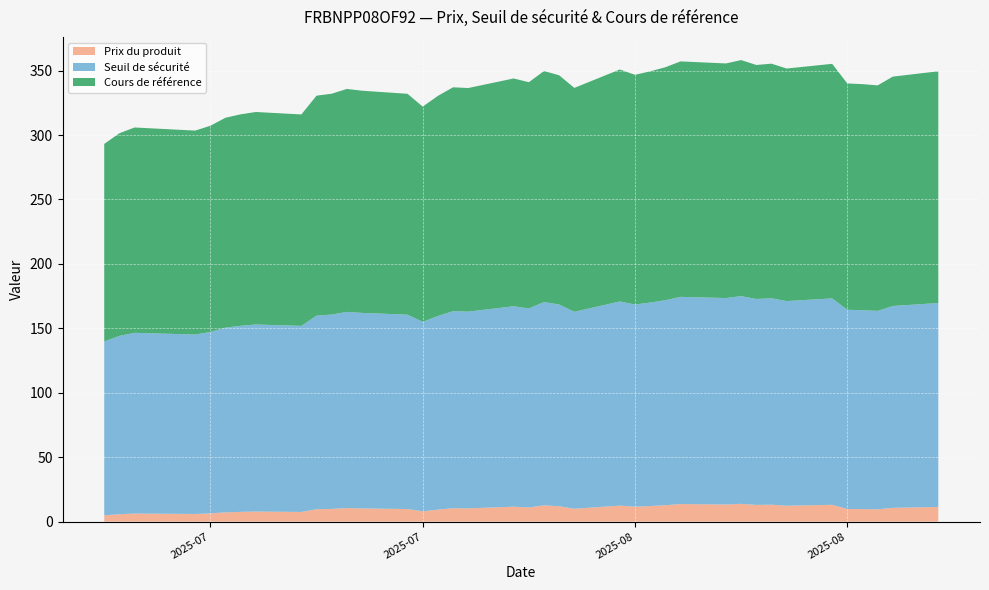

Reading left to right, transcribe all the data shown in this chart.

Prix du produit: 4.9	5.8	6.3	5.9	6.4	7.2	7.6	7.8	7.5	9.6	9.9	10.5	10.2	9.8	8.0	9.3	10.4	10.3	11.6	11.0	12.6	11.9	10.0	12.4	11.6	12.1	12.7	13.7	13.3	13.8	13.0	13.2	12.3	13.1	9.8	9.7	9.6	10.7	11.4
Seuil de sécurité: 134.9	138.4	140.2	139.3	140.8	143.3	144.4	145.1	144.4	150.2	150.8	152.2	151.7	150.8	147.0	150.3	152.9	152.7	155.5	154.4	157.8	156.5	152.9	158.4	156.9	157.9	159.1	160.8	160.2	161.2	159.8	160.2	158.8	160.2	154.6	154.4	154.0	156.6	158.2
Cours de référence: 153.3	157.2	159.3	158.2	160.0	162.9	164.1	164.9	164.1	170.7	171.4	173.0	172.4	171.4	167.0	170.8	173.7	173.5	176.8	175.5	179.3	177.9	173.7	180.0	178.3	179.4	180.8	182.7	182.1	183.2	181.6	182.0	180.4	182.0	175.6	175.4	175.0	178.0	179.8